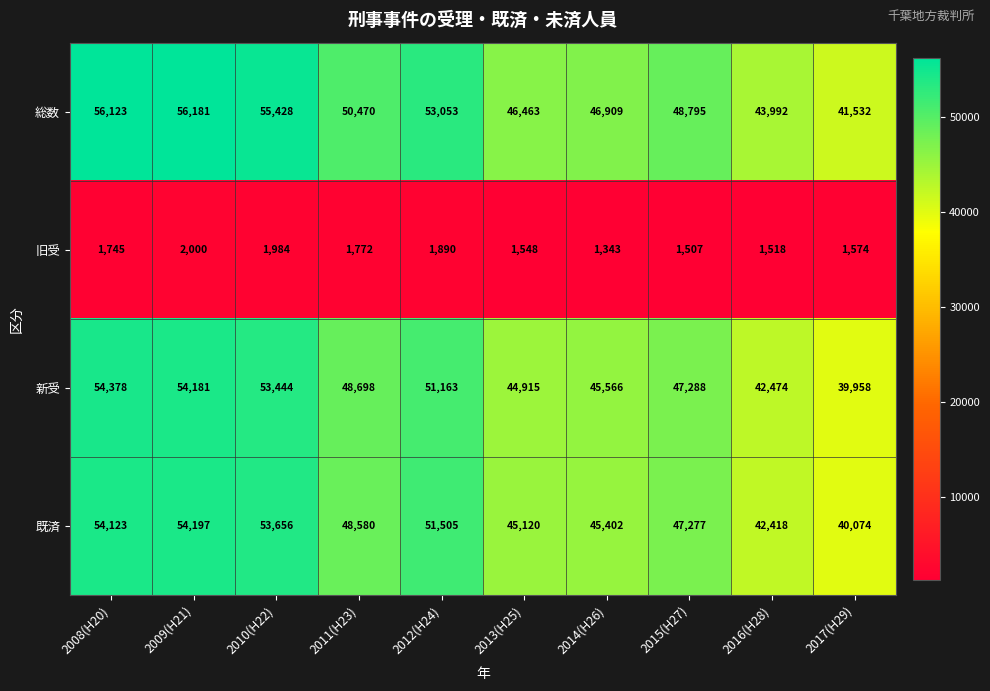

The value of 既済 at 2012(H24) is 51505. True or false?

True